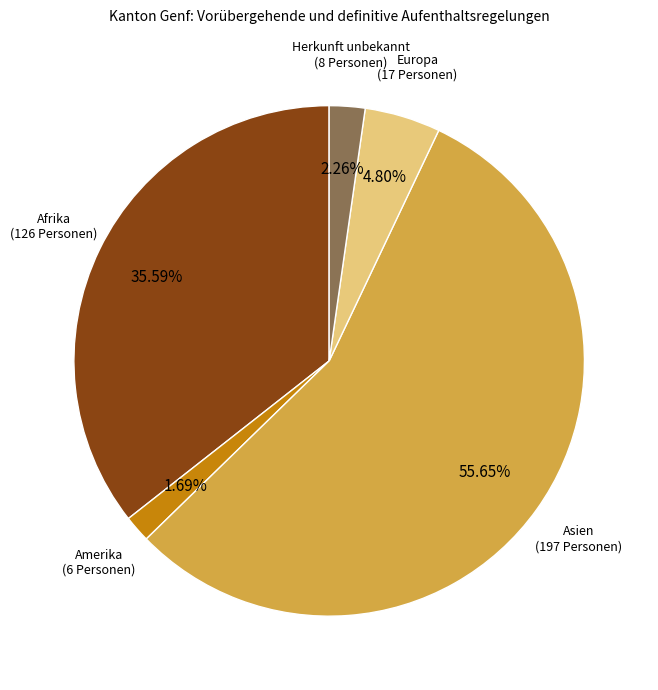

Does any single category account for the majority?

Yes